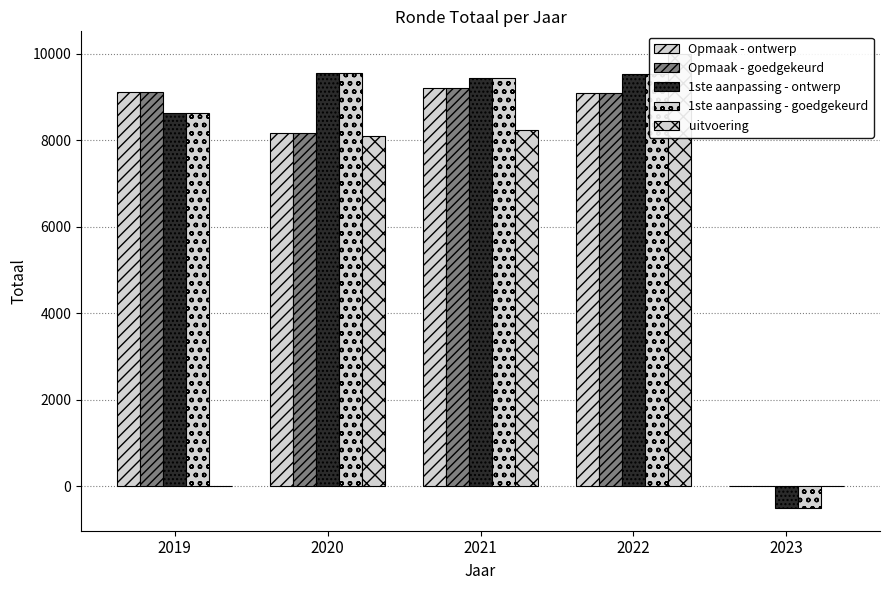

At which label is 1ste aanpassing - ontwerp closest to 4526?

2019